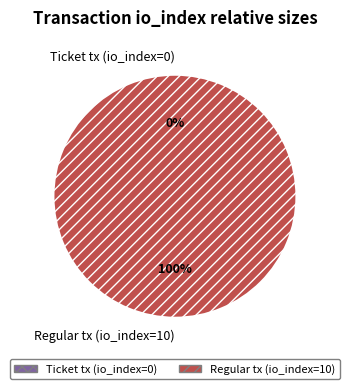

How many slices are in this pie chart?

2